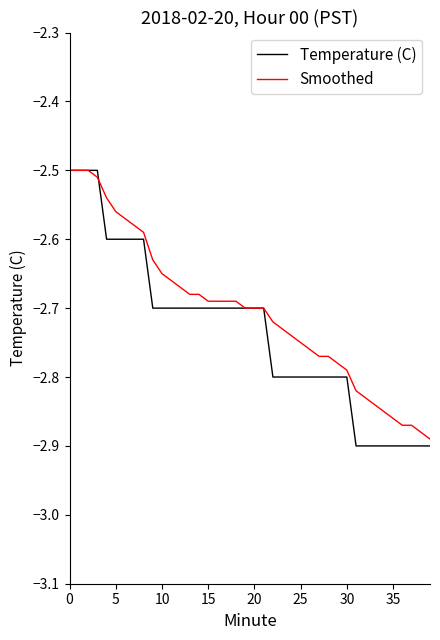

Which series has the largest range (max minus min)?

Temperature (C)